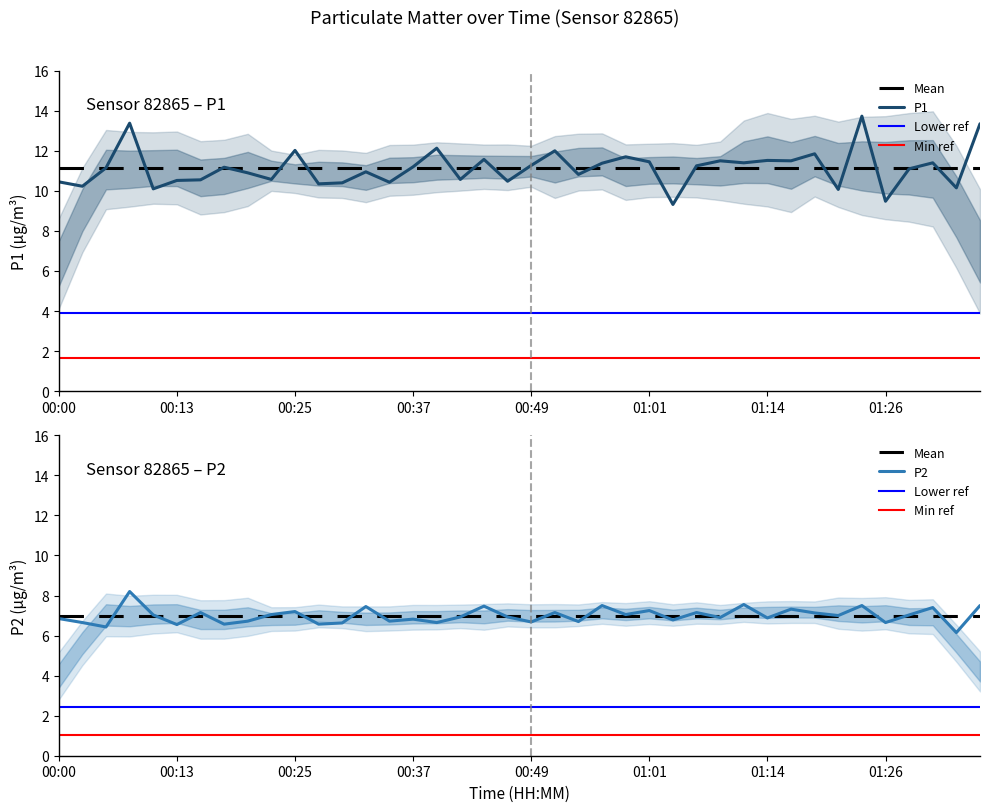

Where does the P1 series first go above 11?

00:05